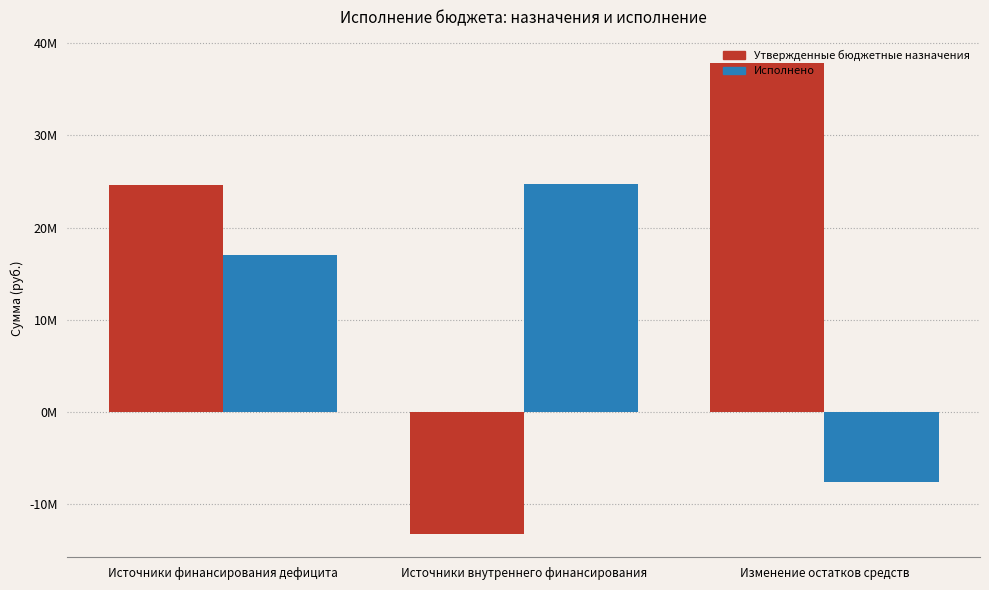

Are the bars horizontal?

No